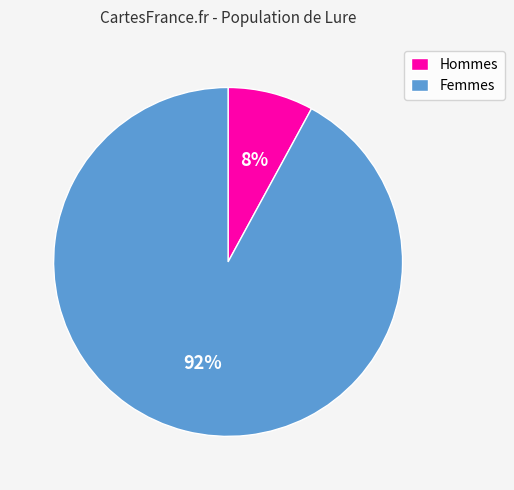

To the nearest percent, what portion does Hommes represent?

8%